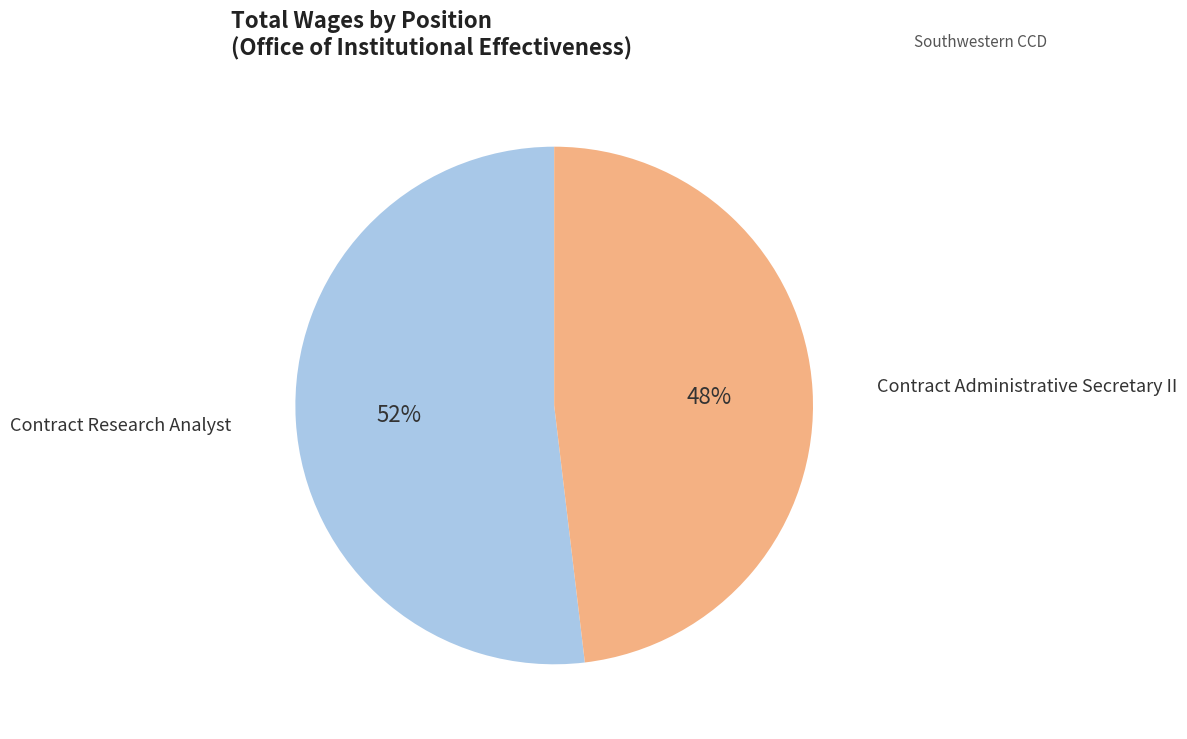

Rank the categories by value from lowest to highest.

Contract Administrative Secretary II, Contract Research Analyst